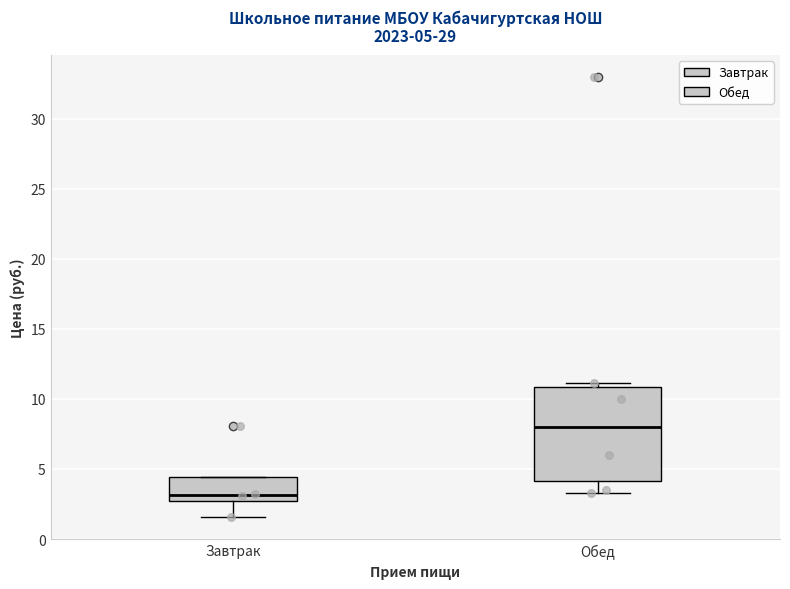

Comparing the boxes themselves (not the whiskers), which one is the tallest?

Обед